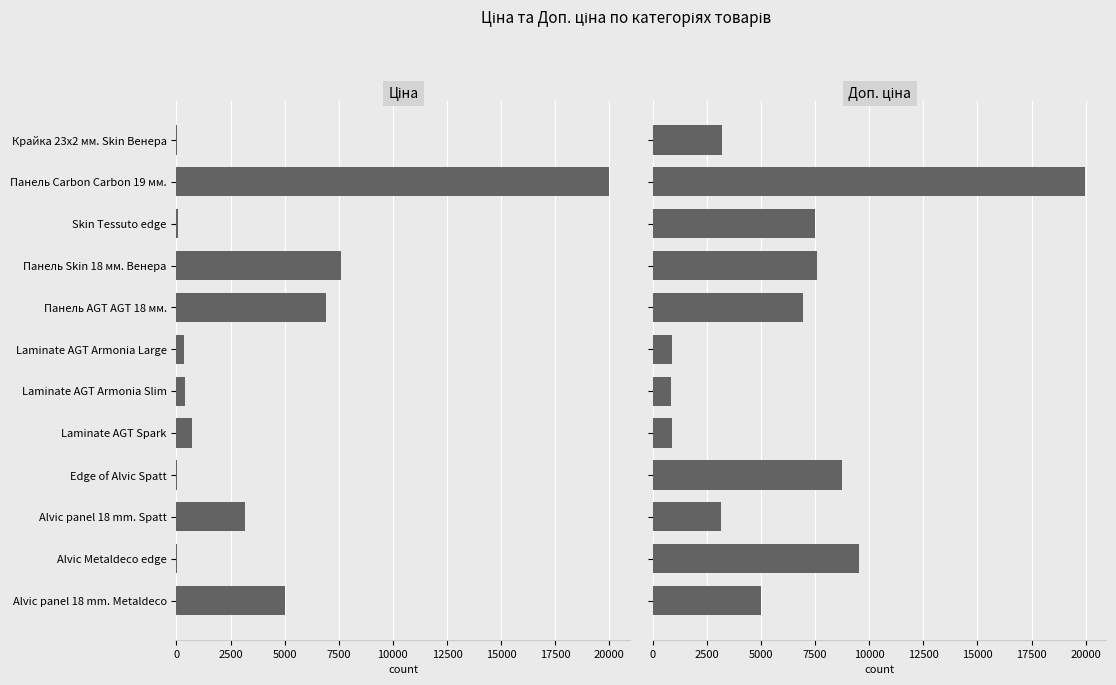

How many data points in Доп. ціна are less than 6925?

6